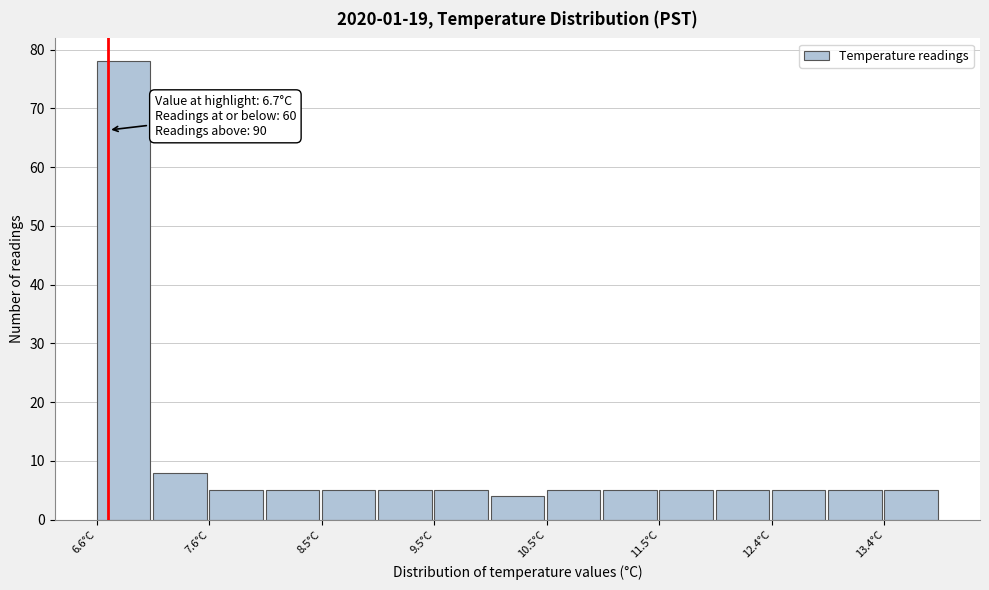

Over which range of the x-axis is the bar tallest?

6.6 to 7.1